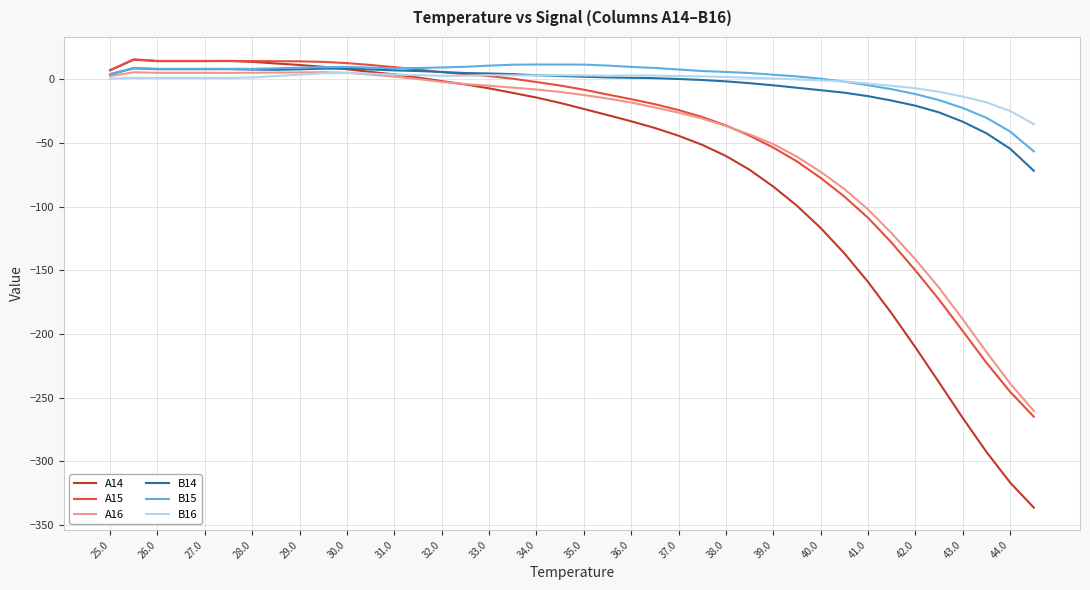

Which series has the largest range (max minus min)?

A14